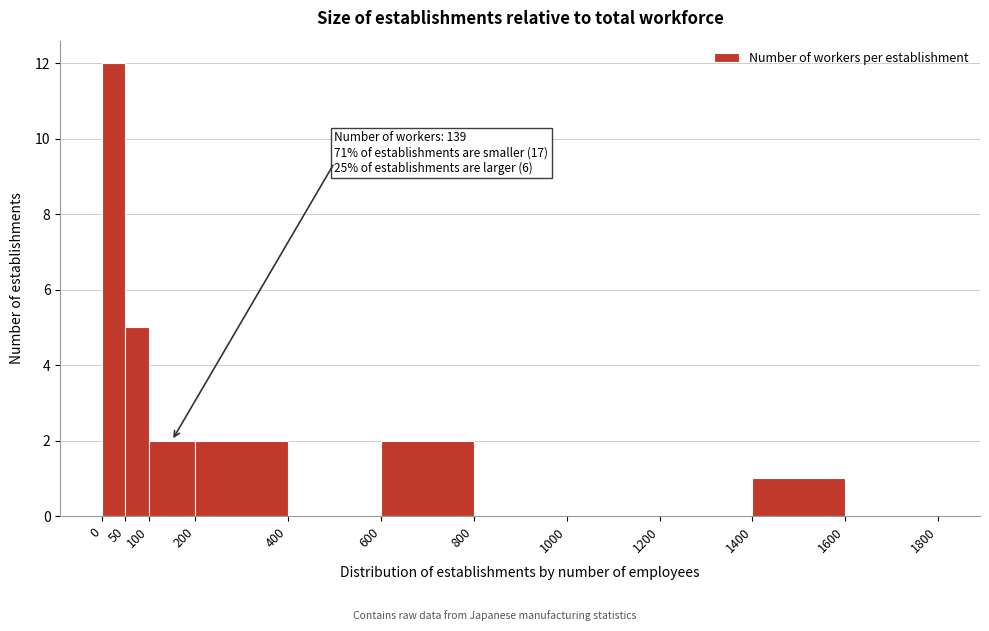

Which range on the x-axis has the tallest bar?

0 to 50